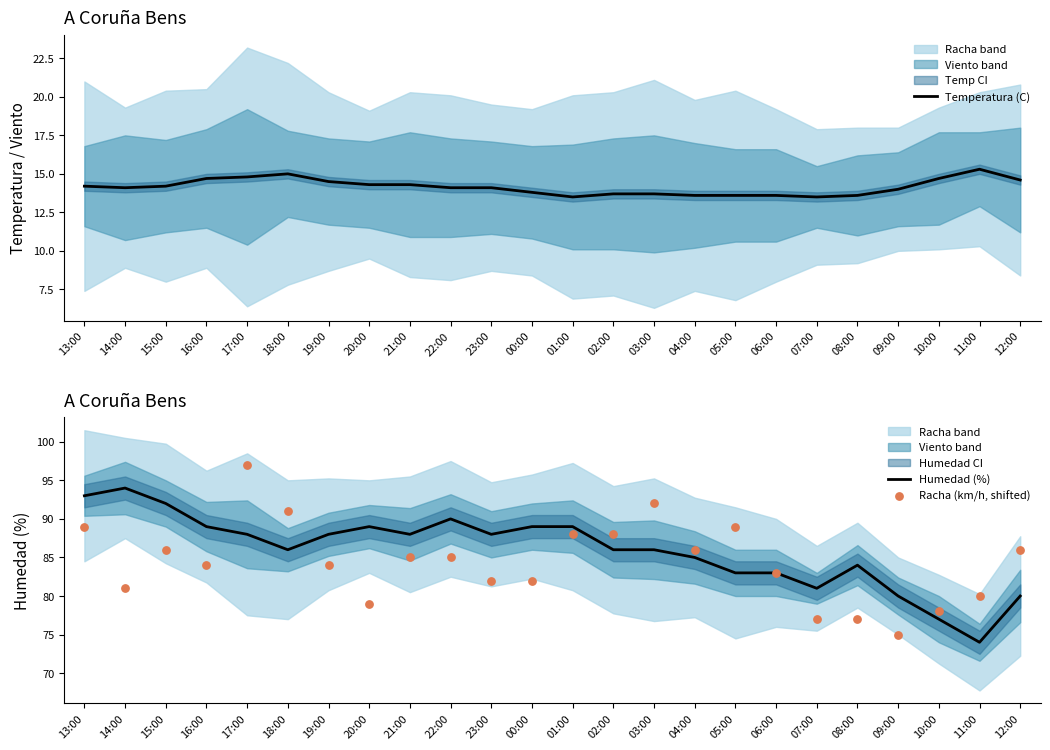

Which series has the largest total across all categories?

Humedad (%)